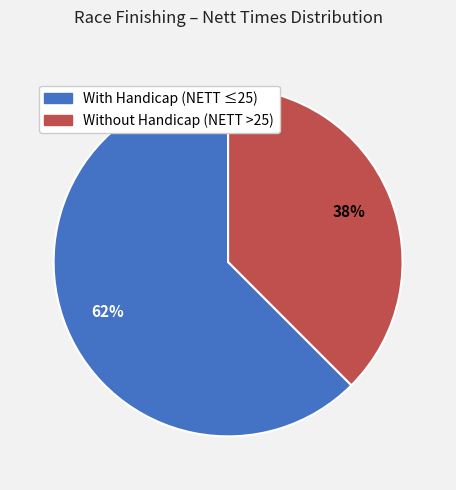

To the nearest percent, what is the average slice percentage?

50%